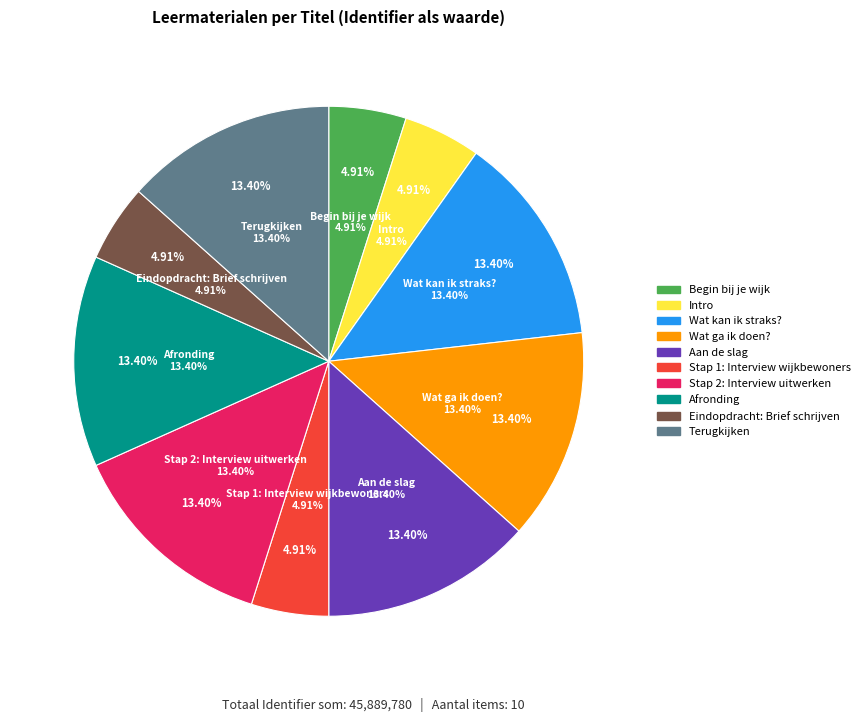

True or false: Begin bij je wijk accounts for 1% of the total.

False